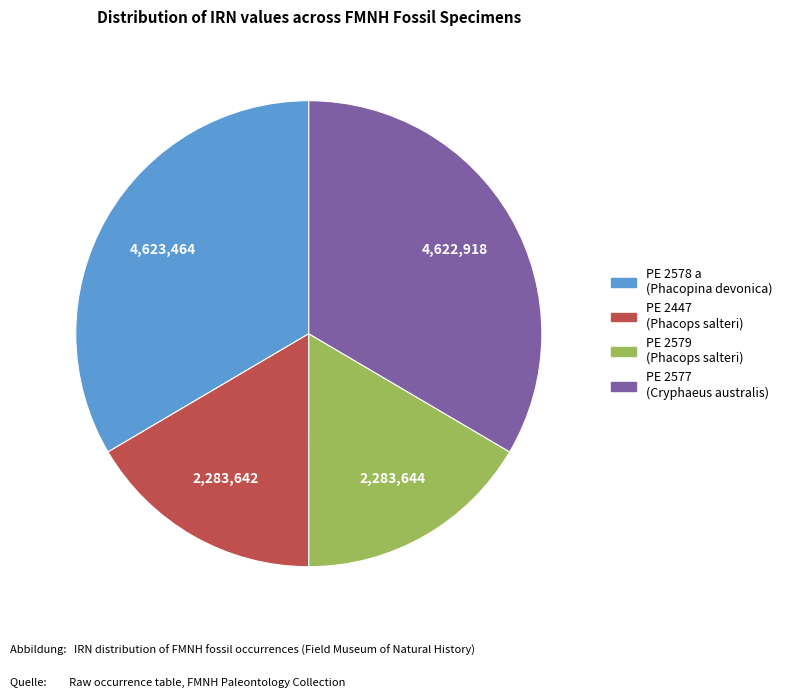

True or false: PE 2577 (Cryphaeus australis) accounts for 26% of the total.

False